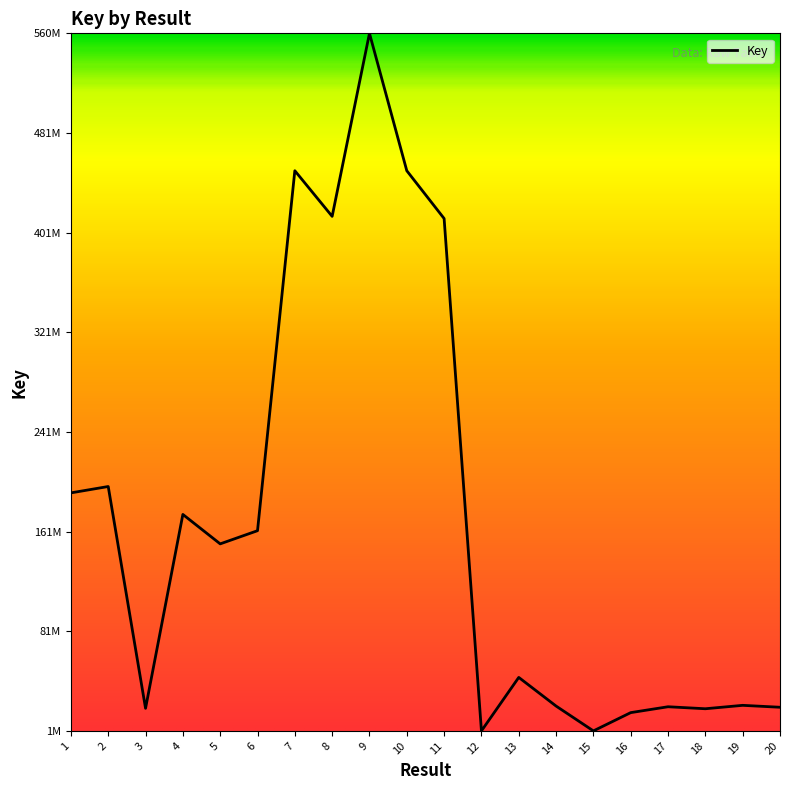

Reading left to right, what are all the values shown in this chart?

1=192393188	2=197496740	3=19626324	4=175102984	5=151499770	6=162060546	7=450738215	8=414137928	9=560919796	10=450731722	11=412394819	12=1511809	13=44409323	14=21436234	15=1510860	16=16165042	17=20879048	18=19275704	19=22010872	20=20468395